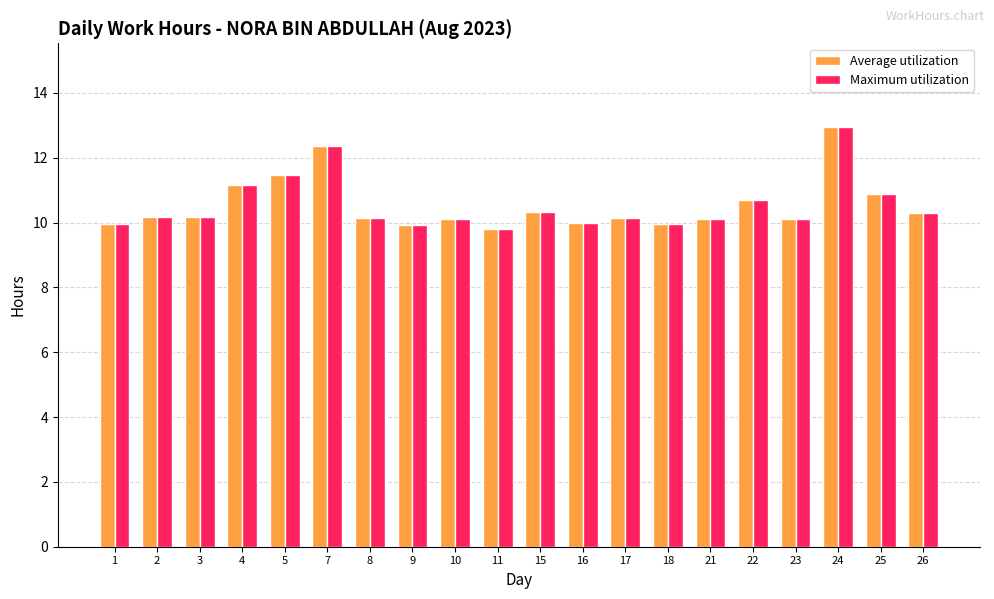

What is the value of the Average utilization bar at the 1st from the left?

10.0